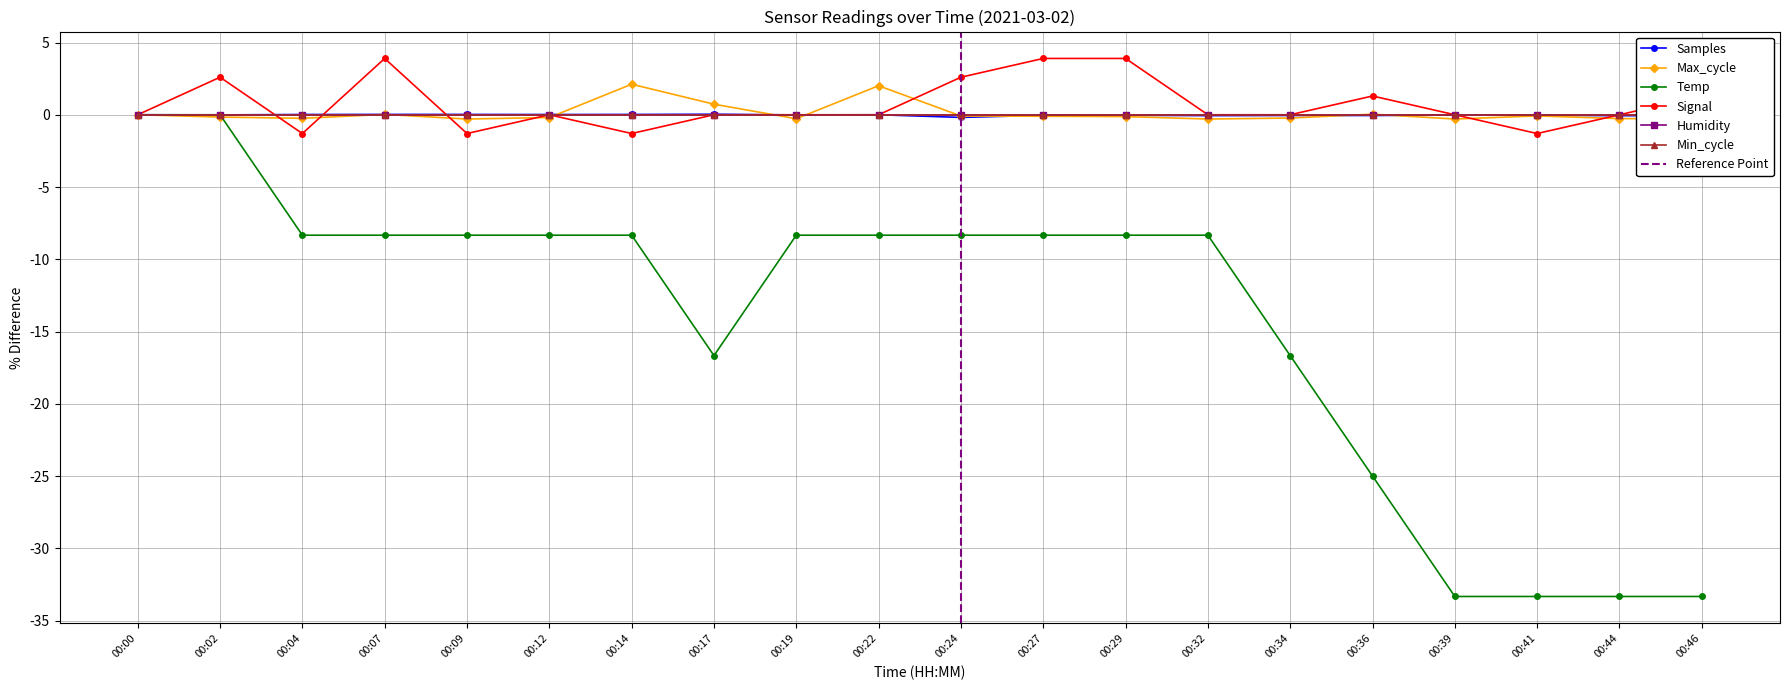

Which category has the highest value across all series?

00:07